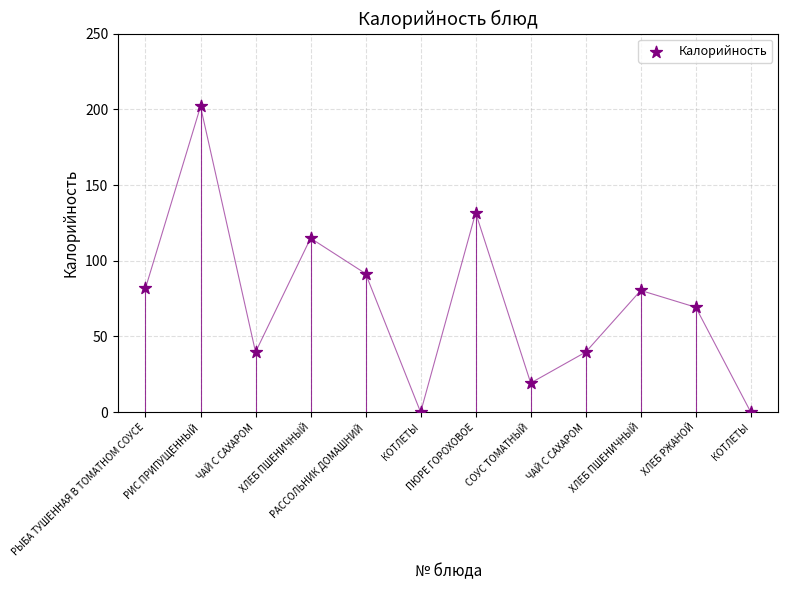

What Y value in the scatter plot is closest to 100?

91.5